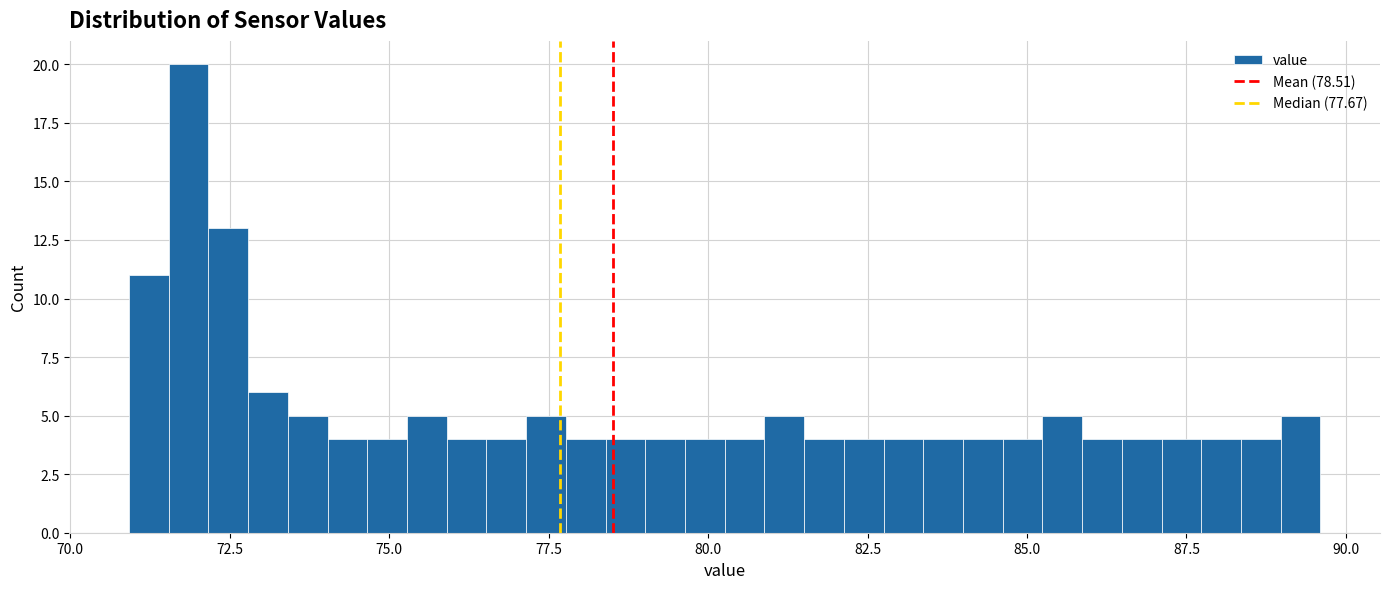

Read against the x-axis, roughly where is the centre of the tallest bar?

72.0